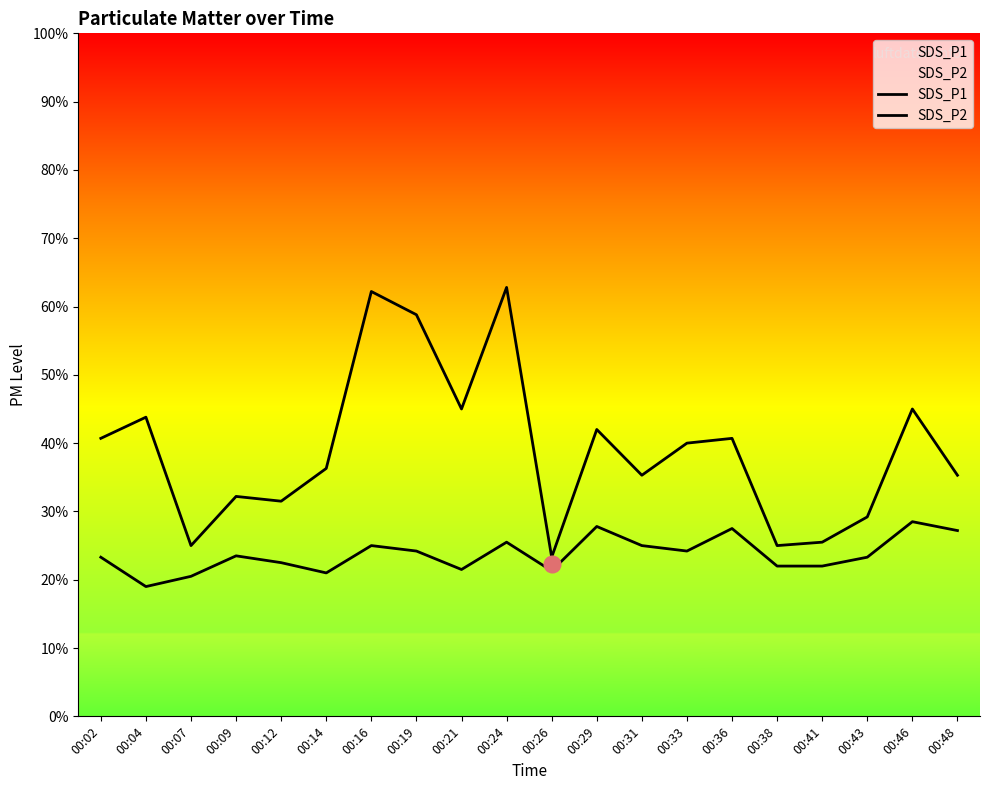

True or false: SDS_P1 has a value of 6.2 at 00:16.

True